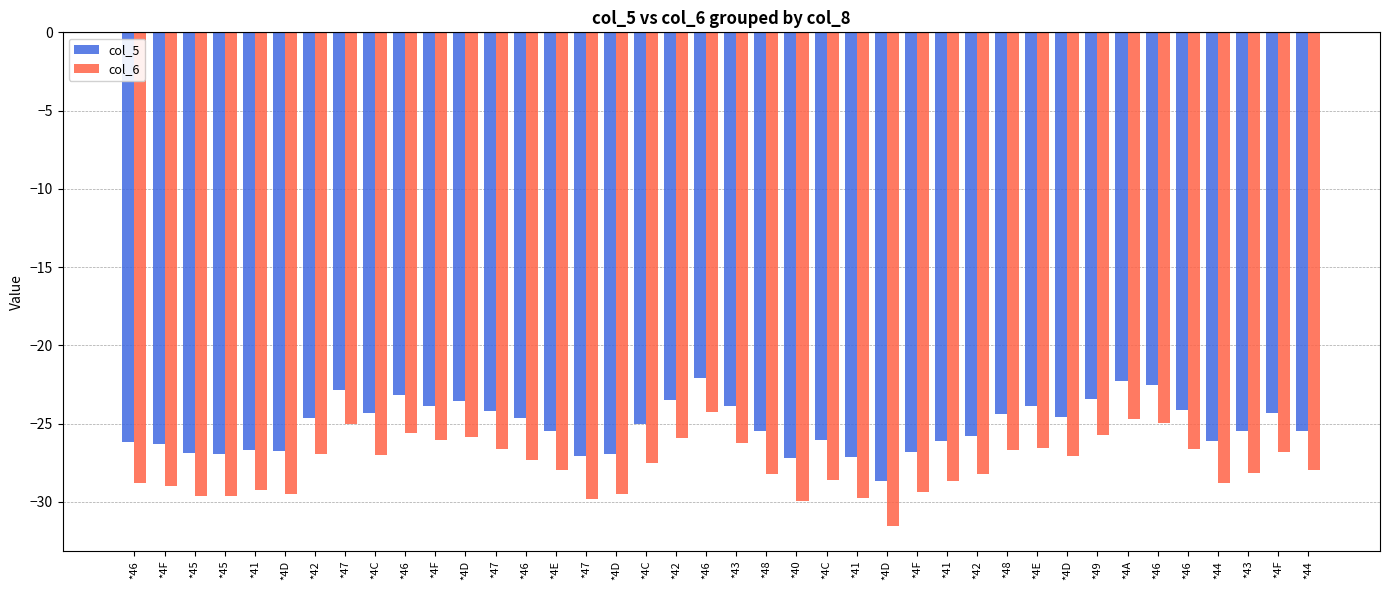

Reading left to right, transcribe all the data shown in this chart.

col_5: *46=-26.2	*4F=-26.3	*45=-26.9	*45=-27.0	*41=-26.7	*4D=-26.8	*42=-24.6	*47=-22.8	*4C=-24.3	*46=-23.2	*4F=-23.9	*4D=-23.5	*47=-24.2	*46=-24.7	*4E=-25.5	*47=-27.1	*4D=-27.0	*4C=-25.0	*42=-23.5	*46=-22.1	*43=-23.9	*48=-25.5	*40=-27.2	*4C=-26.0	*41=-27.1	*4D=-28.7	*4F=-26.8	*41=-26.1	*42=-25.8	*48=-24.4	*4E=-23.9	*4D=-24.6	*49=-23.4	*4A=-22.3	*46=-22.5	*46=-24.1	*44=-26.1	*43=-25.5	*4F=-24.3	*44=-25.4
col_6: *46=-28.8	*4F=-29.0	*45=-29.6	*45=-29.6	*41=-29.2	*4D=-29.5	*42=-27.0	*47=-25.0	*4C=-27.0	*46=-25.6	*4F=-26.1	*4D=-25.9	*47=-26.6	*46=-27.4	*4E=-28.0	*47=-29.8	*4D=-29.5	*4C=-27.5	*42=-25.9	*46=-24.2	*43=-26.2	*48=-28.2	*40=-29.9	*4C=-28.6	*41=-29.7	*4D=-31.6	*4F=-29.4	*41=-28.7	*42=-28.2	*48=-26.7	*4E=-26.6	*4D=-27.1	*49=-25.7	*4A=-24.7	*46=-25.0	*46=-26.6	*44=-28.8	*43=-28.1	*4F=-26.8	*44=-28.0